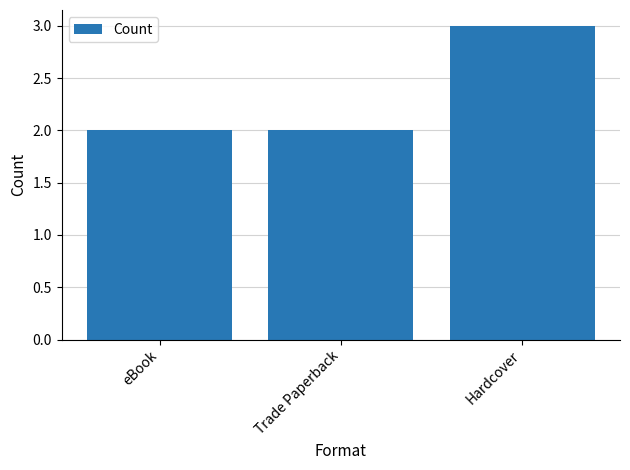

How many distinct data groups are displayed?

1